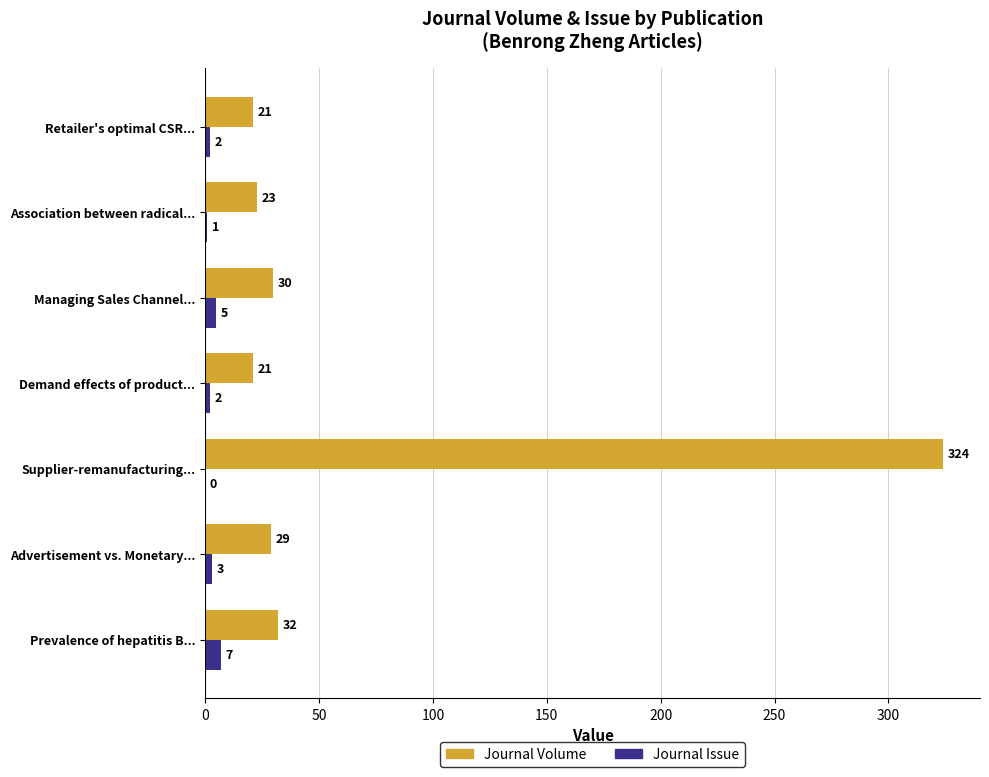

Read the Journal Volume value at Advertisement vs. Monetary..., to the nearest 50.

50